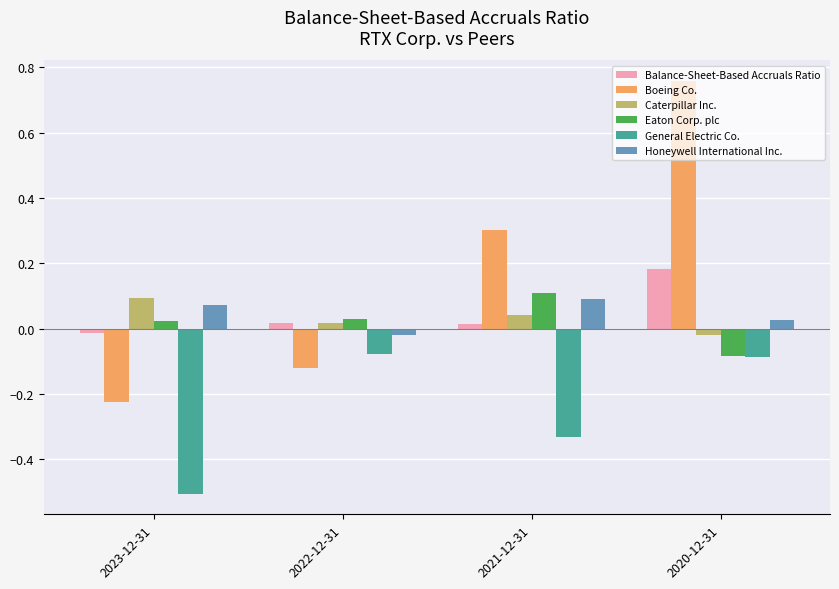

What is the label of the 3rd bar from the left?

2021-12-31